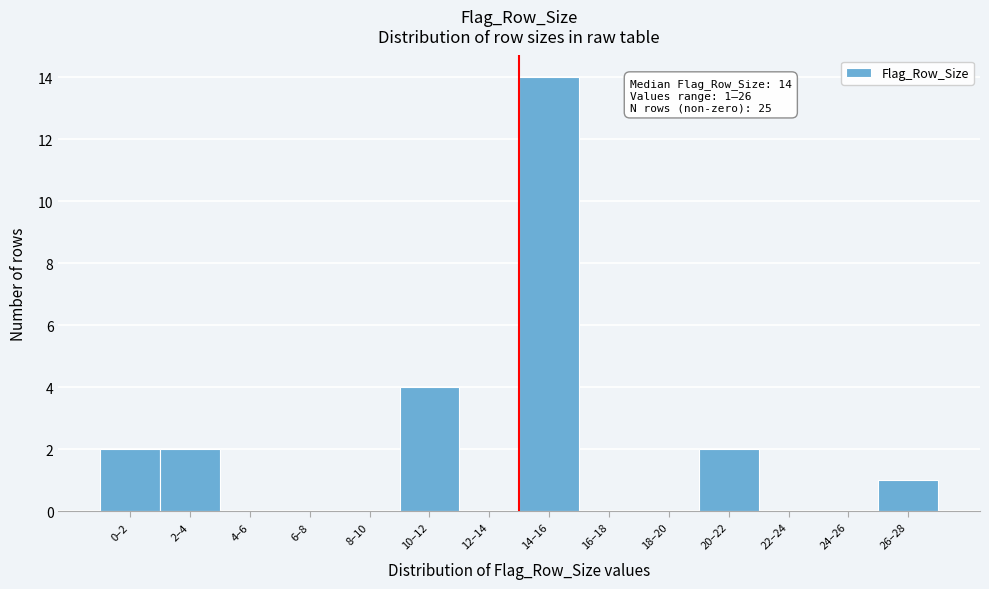

Reading left to right, extract all data points from this chart.

0–2=2	2–4=2	4–6=0	6–8=0	8–10=0	10–12=4	12–14=0	14–16=14	16–18=0	18–20=0	20–22=2	22–24=0	24–26=0	26–28=1